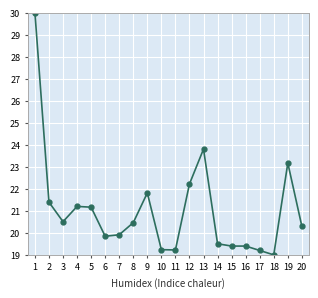

What is the value of the 10th point from the left?

19.2